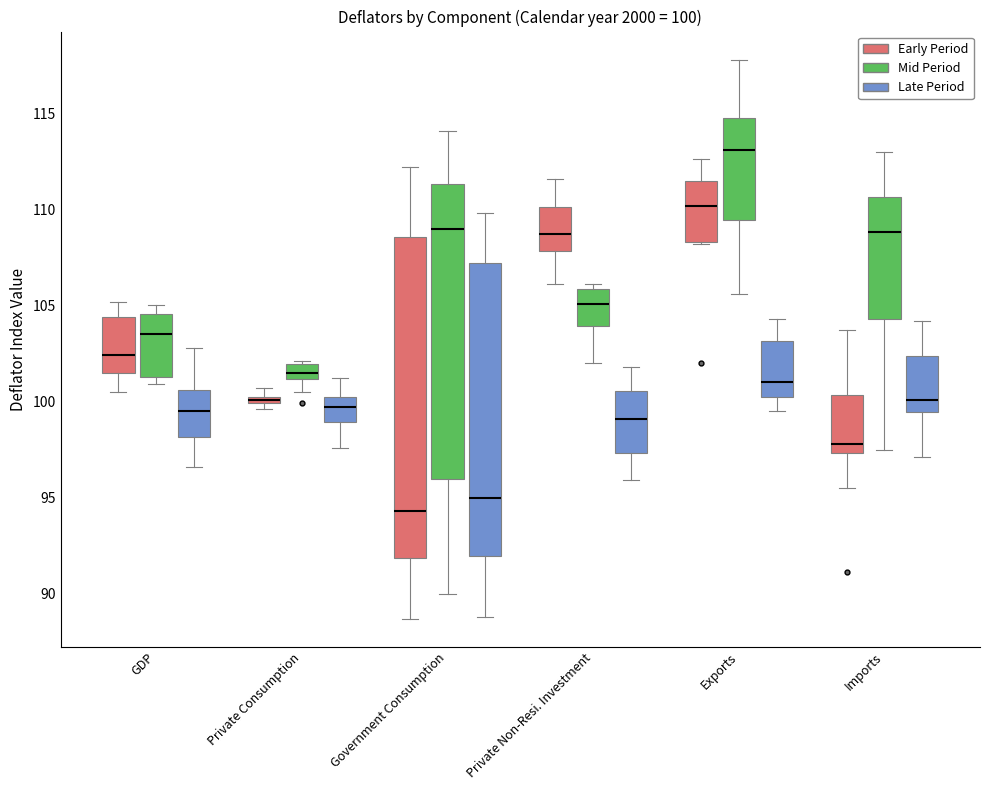

Which box's median line is the highest?

Exports (Mid Period)